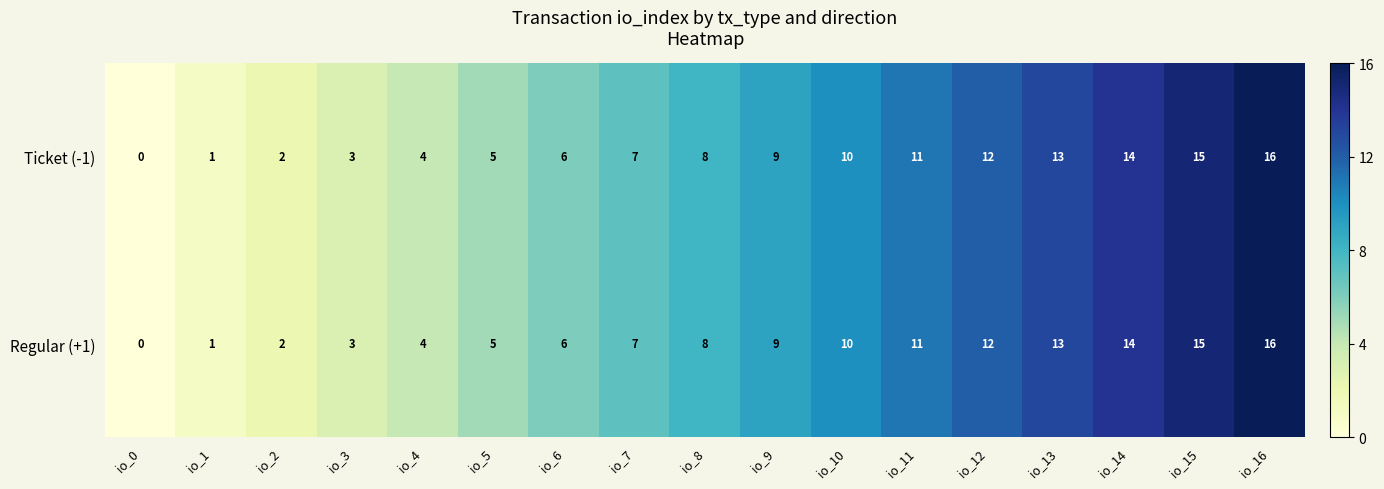

Rank the categories by Regular (+1) value from highest to lowest.

io_16, io_15, io_14, io_13, io_12, io_11, io_10, io_9, io_8, io_7, io_6, io_5, io_4, io_3, io_2, io_1, io_0